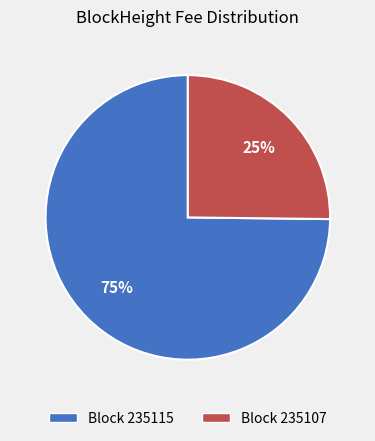

Is it true that Block 235107 is 25% of the pie?

True